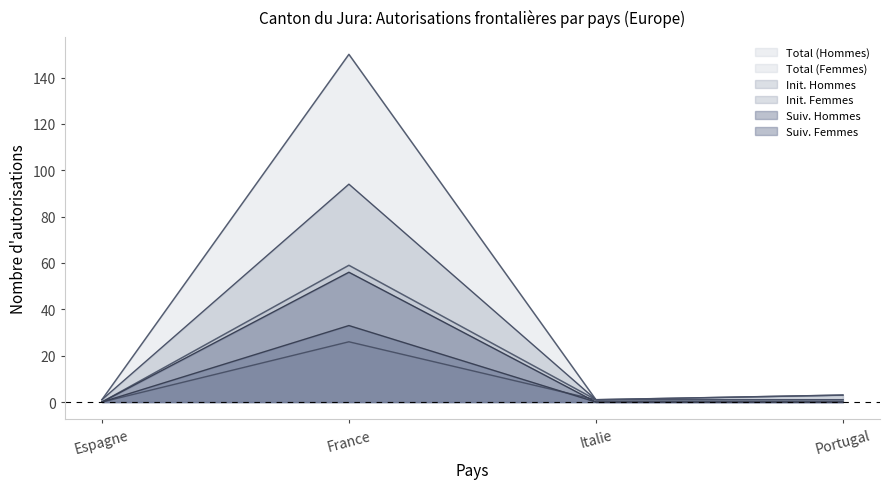

Reading left to right, transcribe all the data shown in this chart.

Total (Femmes): 0	59	1	1
Total (Hommes): 1	150	1	3
Init. Femmes: 0	26	1	1
Init. Hommes: 1	94	1	3
Suiv. Femmes: 0	56	0	0
Suiv. Hommes: 0	33	0	0